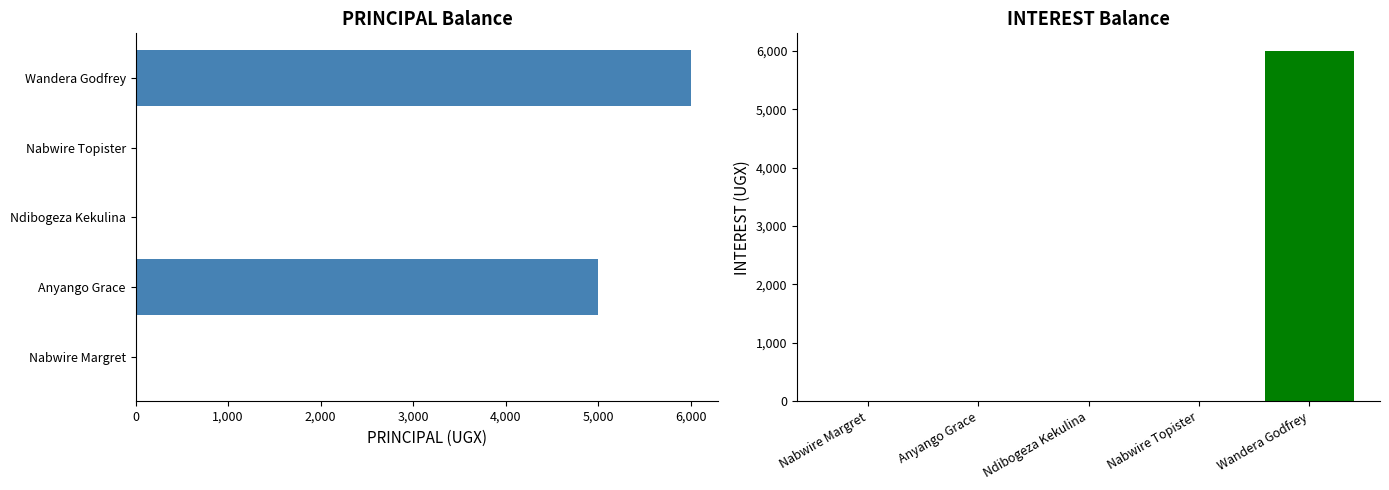

How many data points does each series have?

5